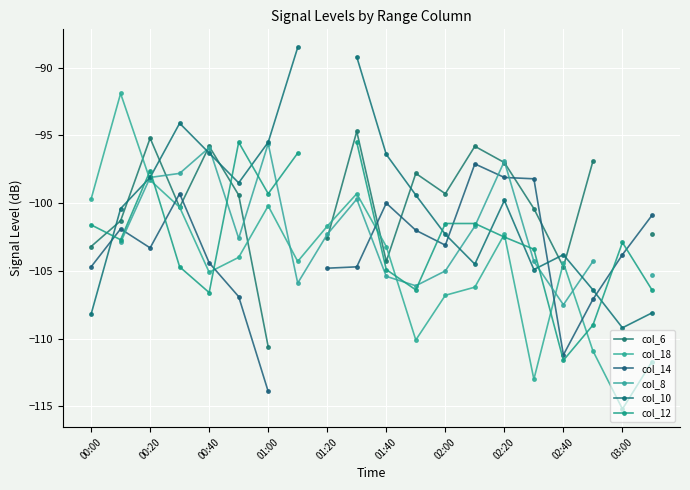

List the series in order of their overall mean, lowest first.

col_6, col_18, col_14, col_8, col_10, col_12